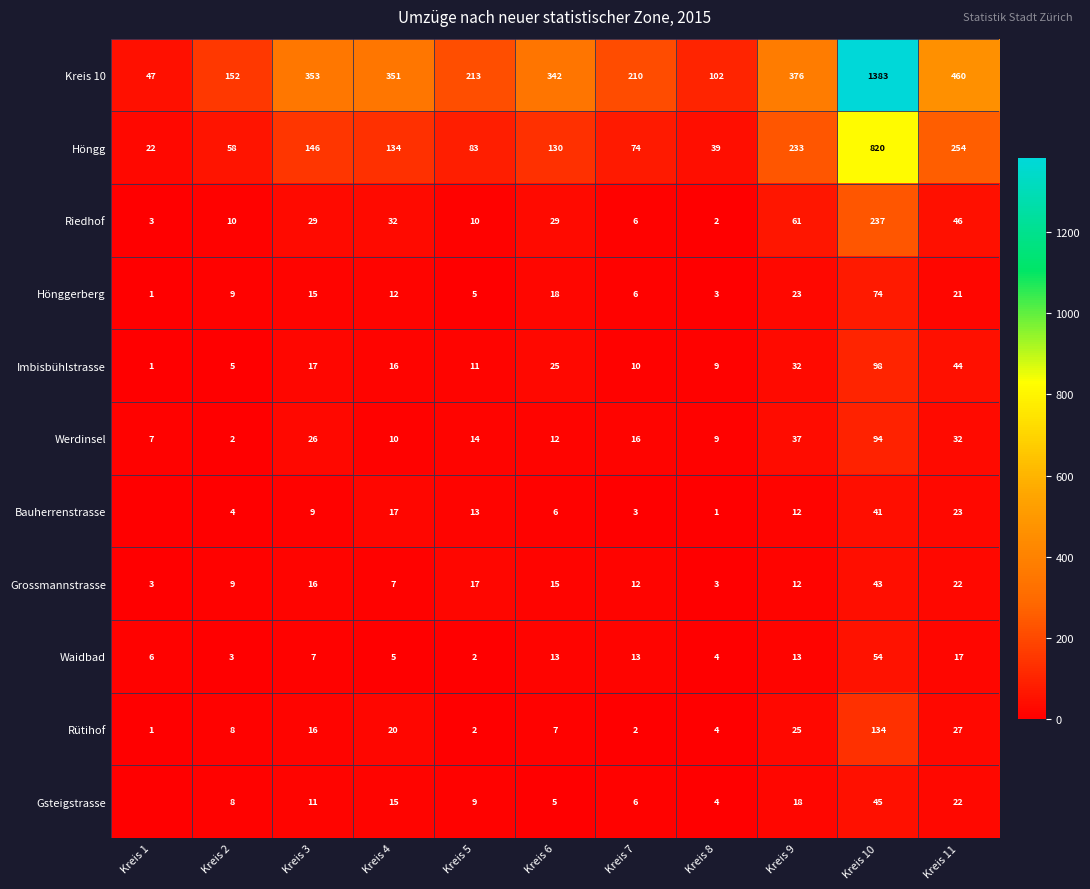

Which series changed the most between Kreis 6 and Kreis 8?

Kreis 10